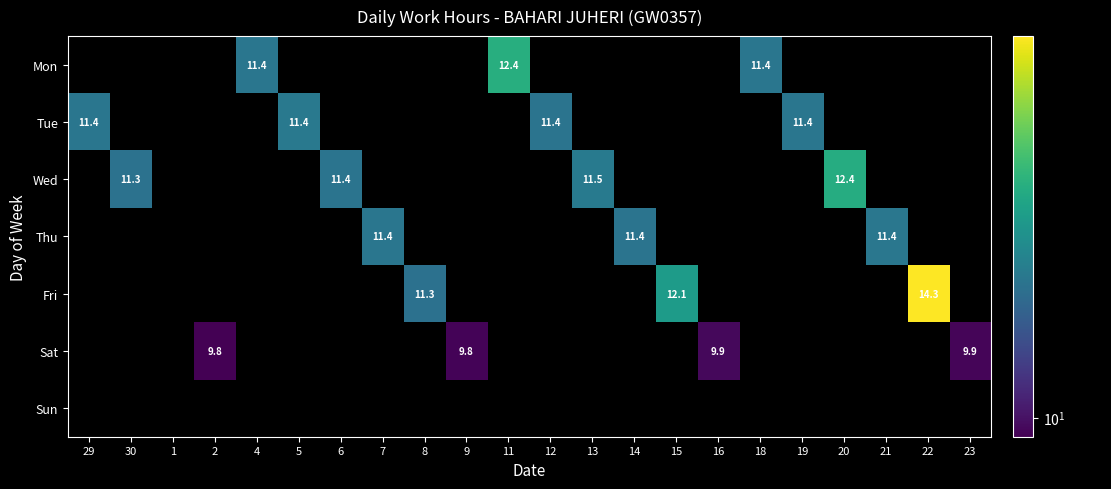

The Thu series shows 11.4 at 7. True or false?

True